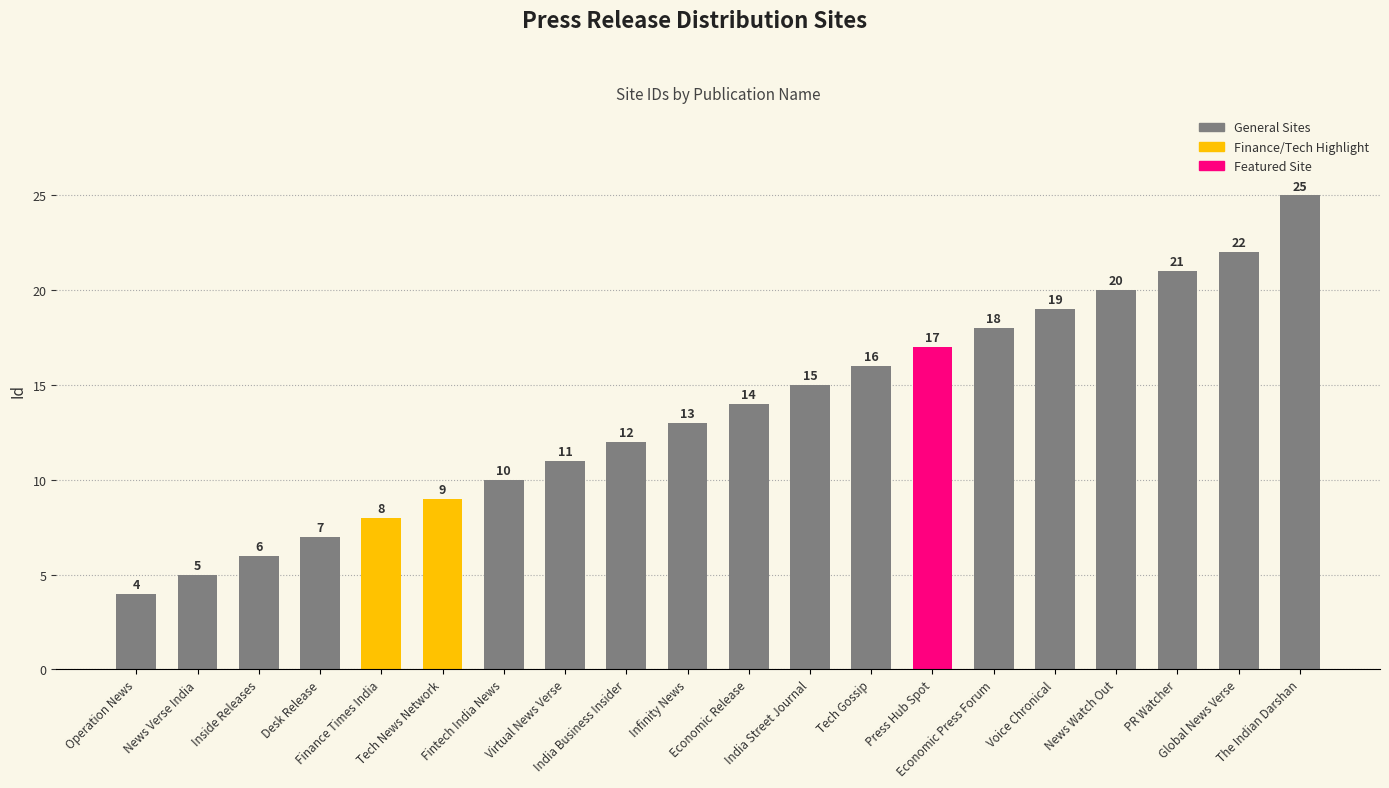

How many data points are less than 14?

10